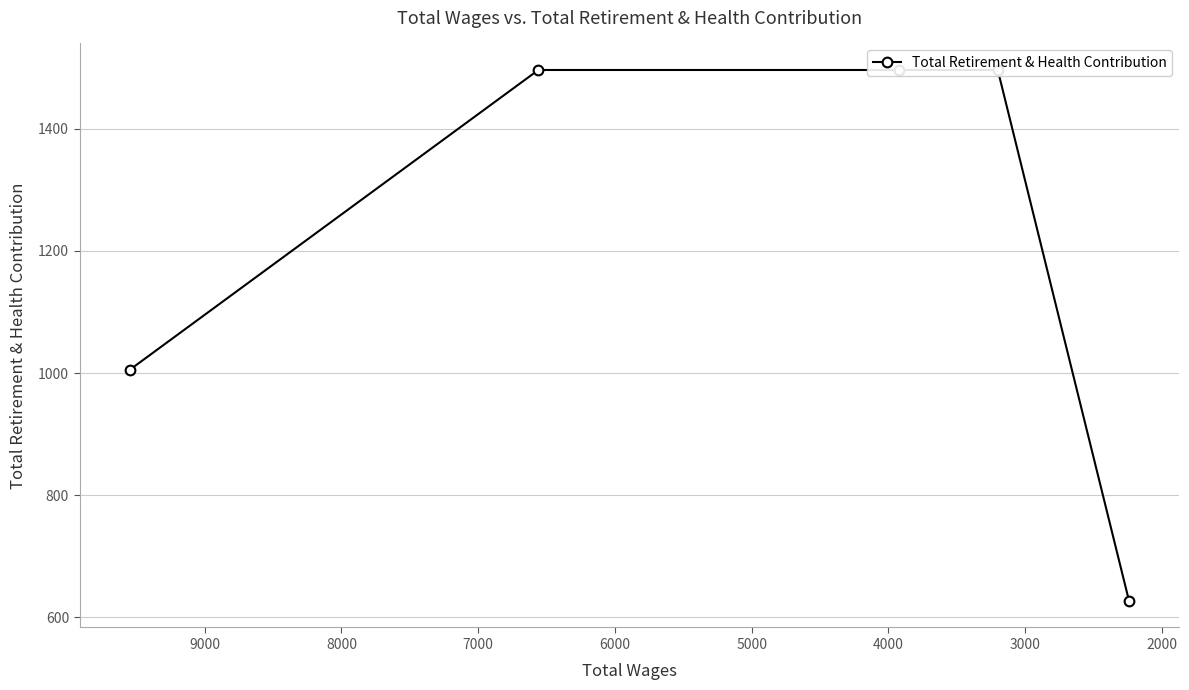

How many values are between 1005 and 1496?

4